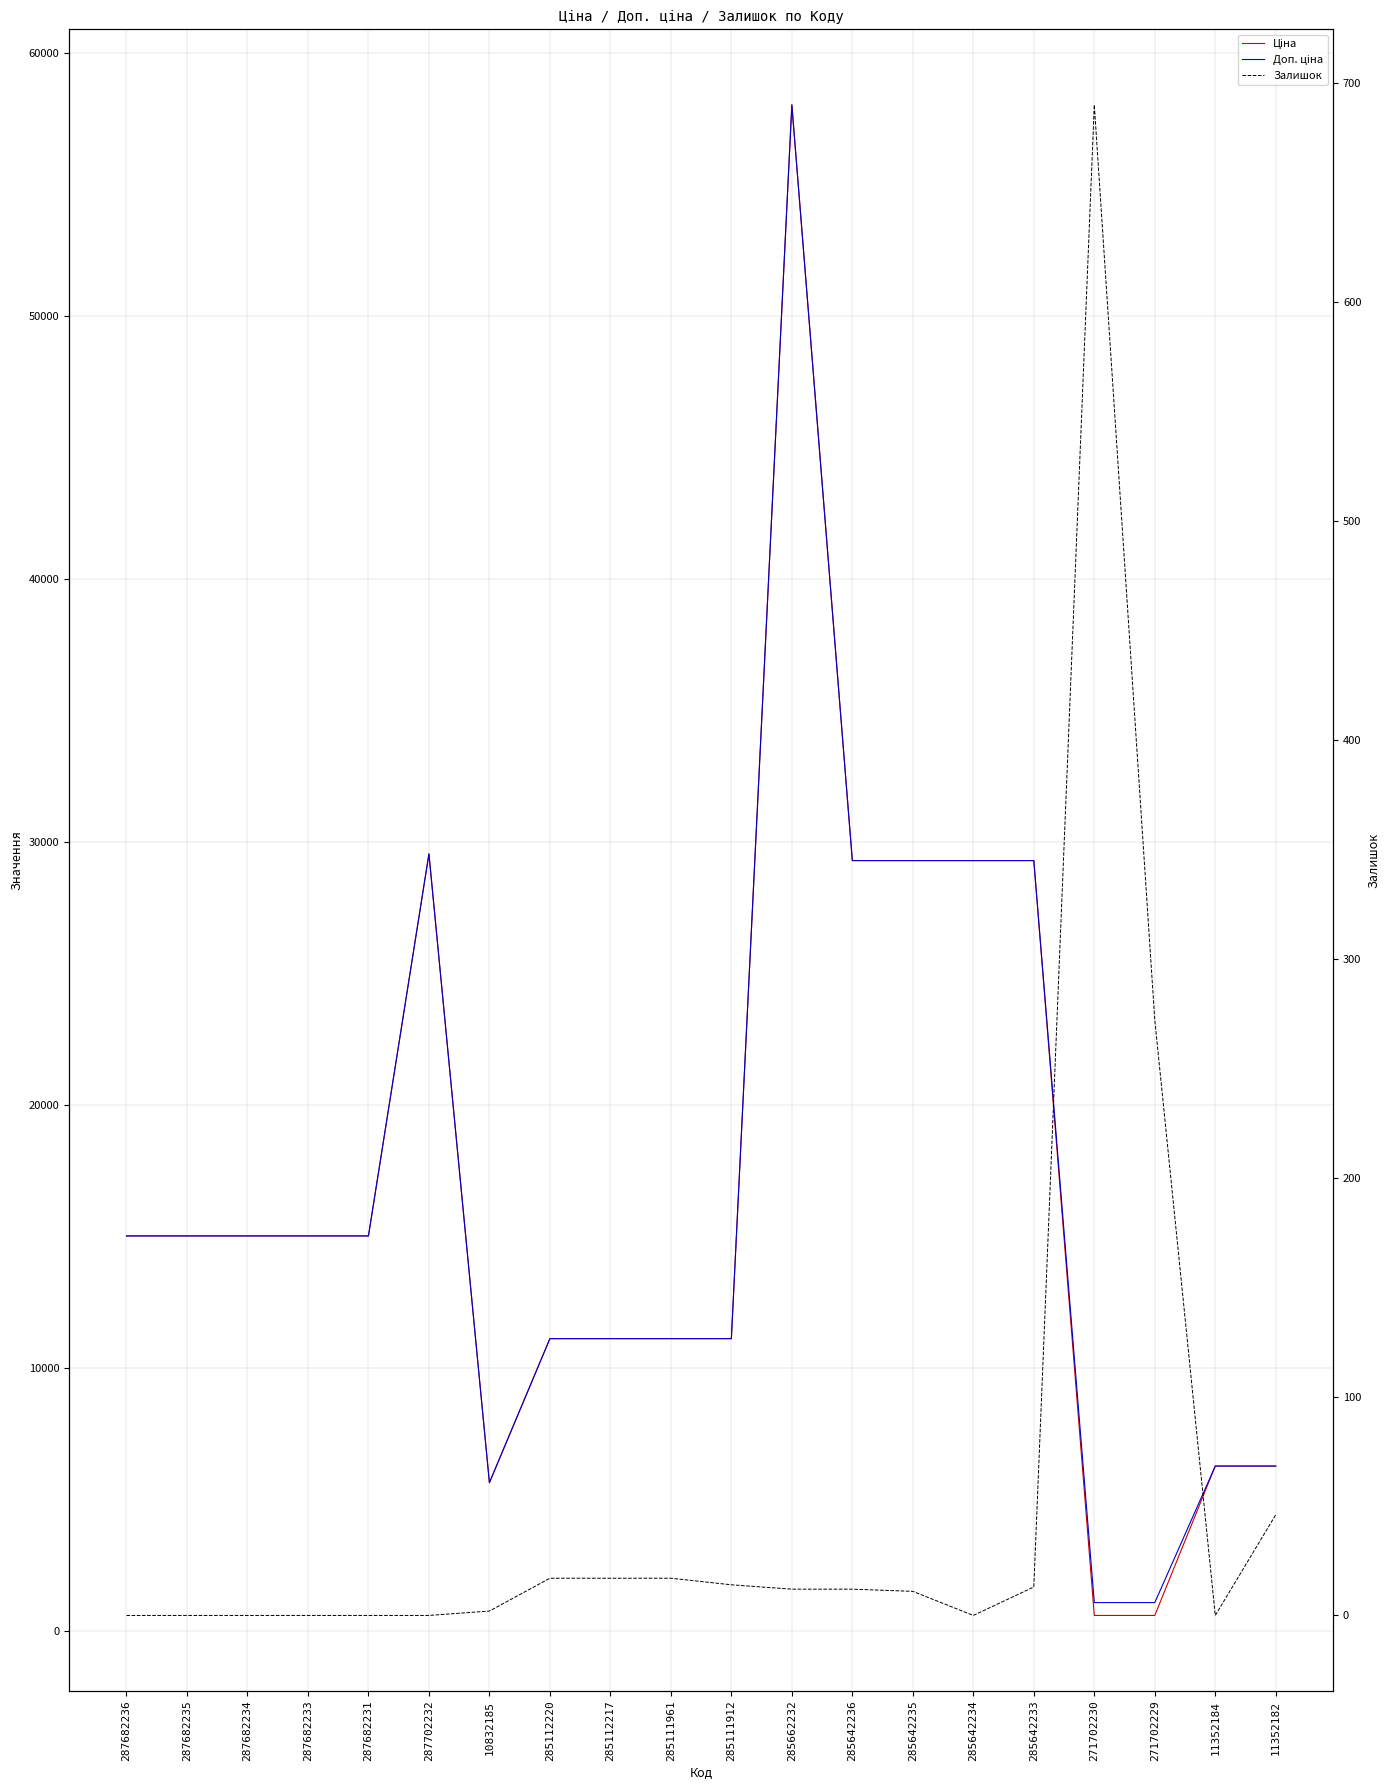

What is the approximate value of Залишок at 285111961?

17.0